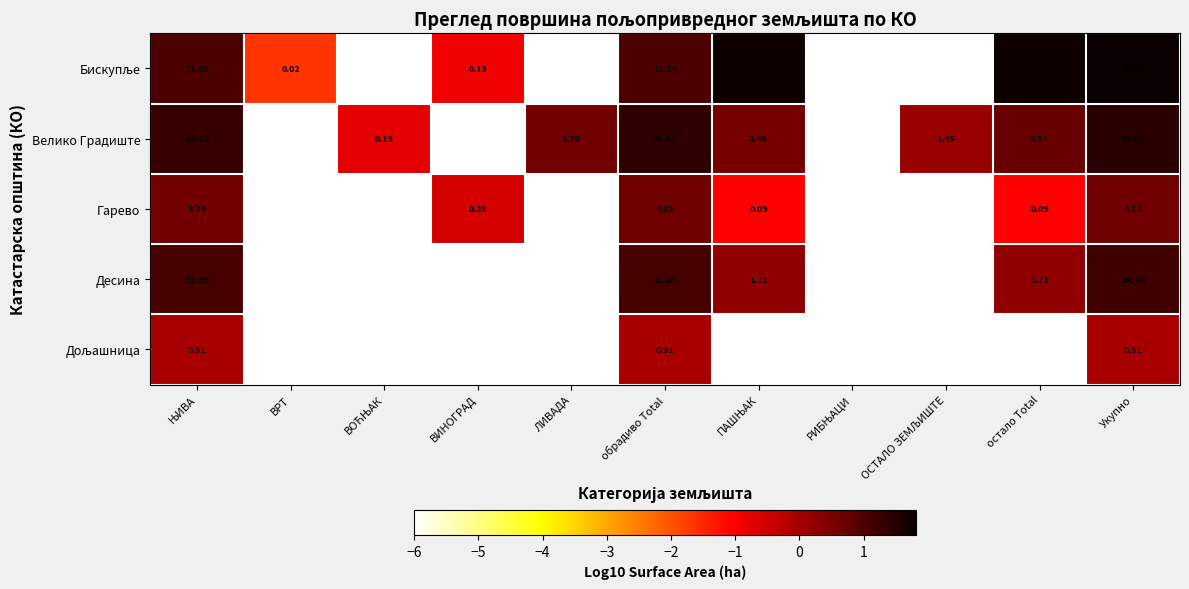

What is the difference between the highest and lowest values at Укупно?

64.4